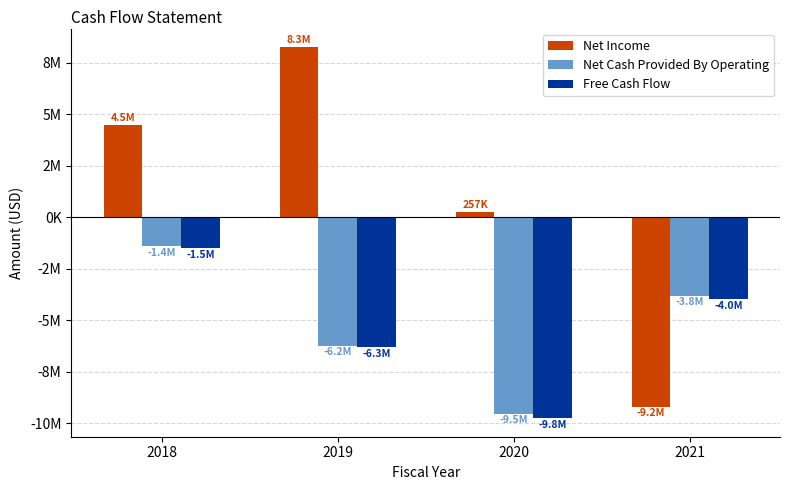

What is the value of the Free Cash Flow bar at the 2nd from the left?

-6312522